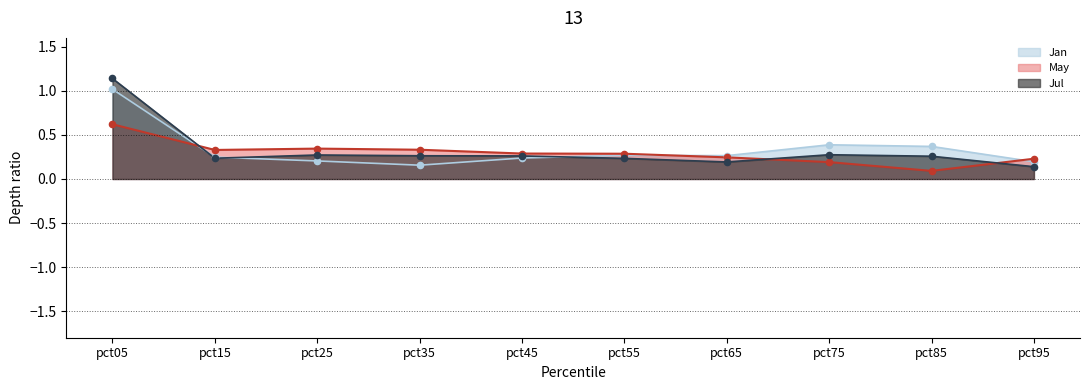

Which series has the widest spread of Y values?

Jul